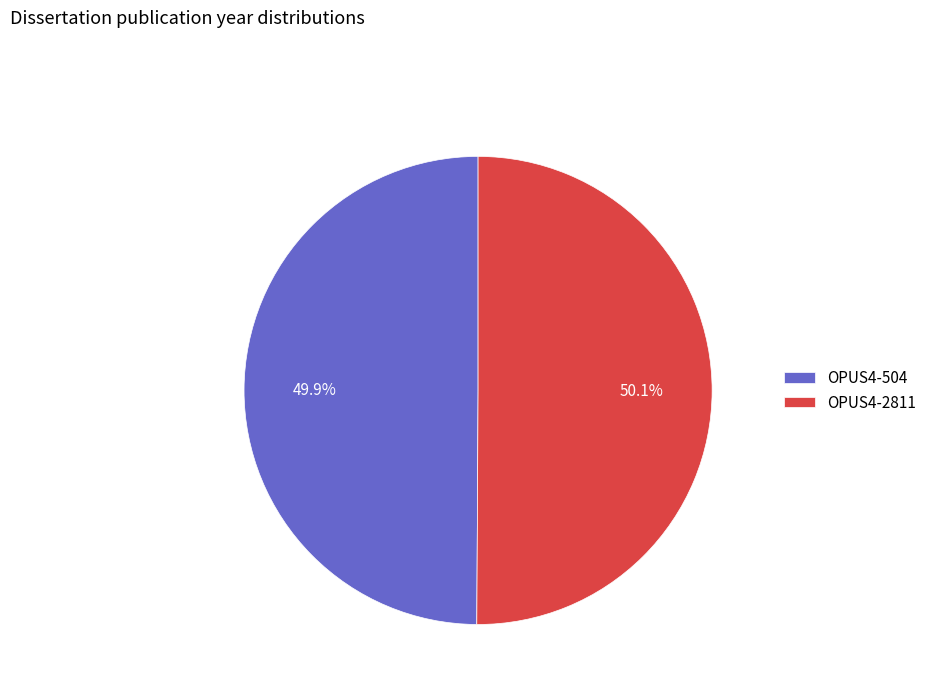

What is the ratio of the value at OPUS4-504 to the value at OPUS4-2811?

1.0